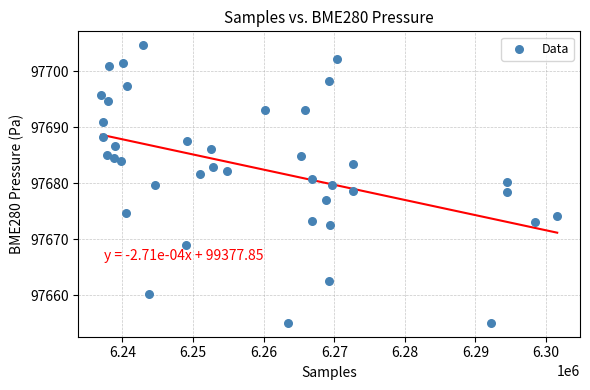

What is the range of X values (max minus min)?

64569.0